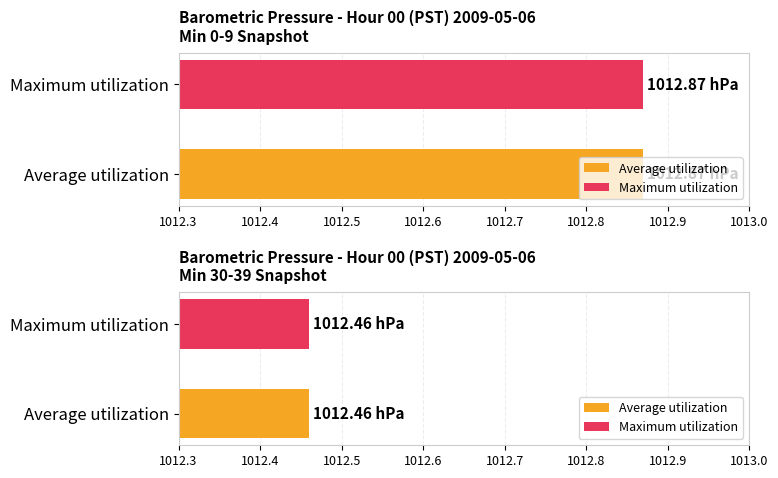

How many bars are there in each group?

2